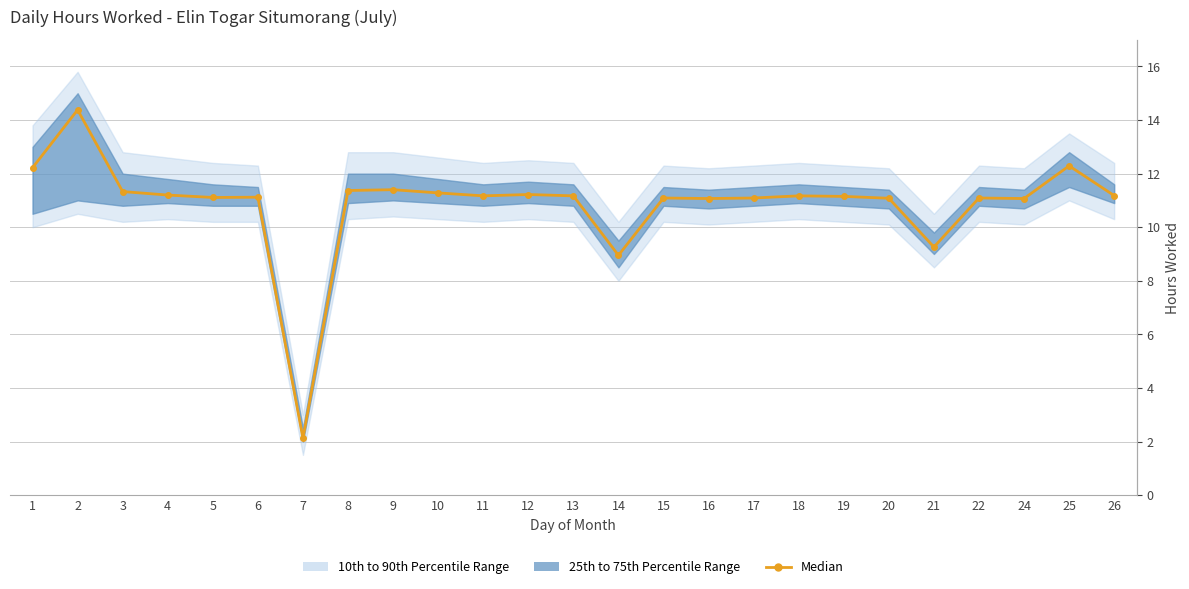

What is the value of the 23rd point from the left?

11.1